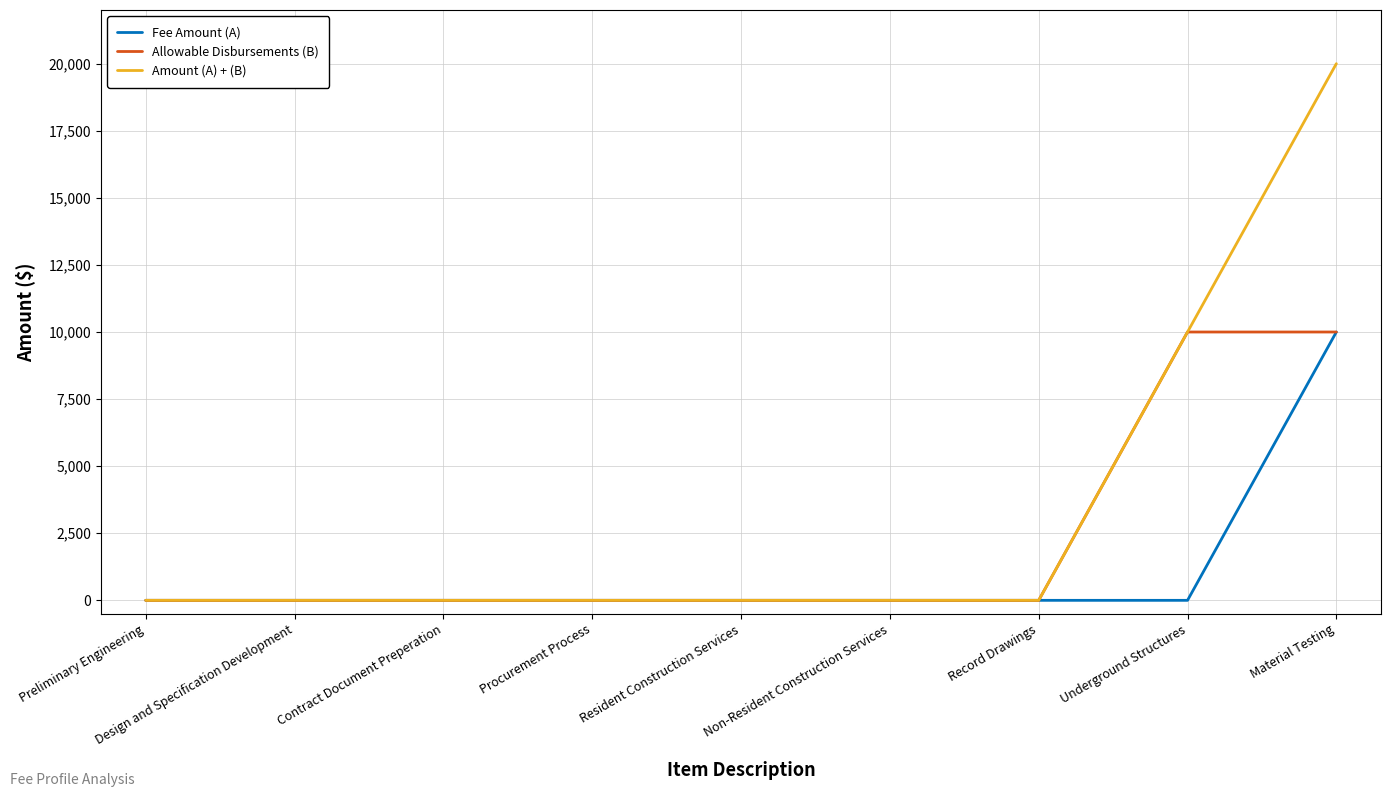

Is it true that Fee Amount (A) equals 10000 at Material Testing?

True